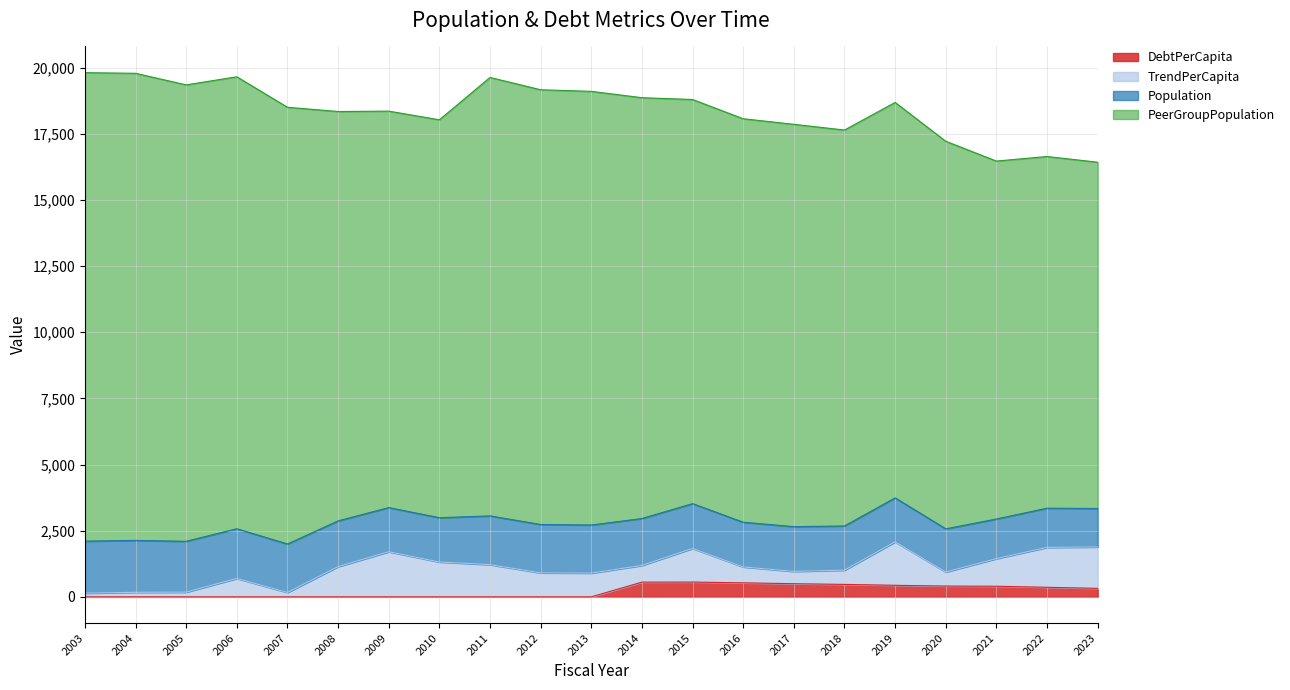

The DebtPerCapita series shows 293.8 at 2018. True or false?

False